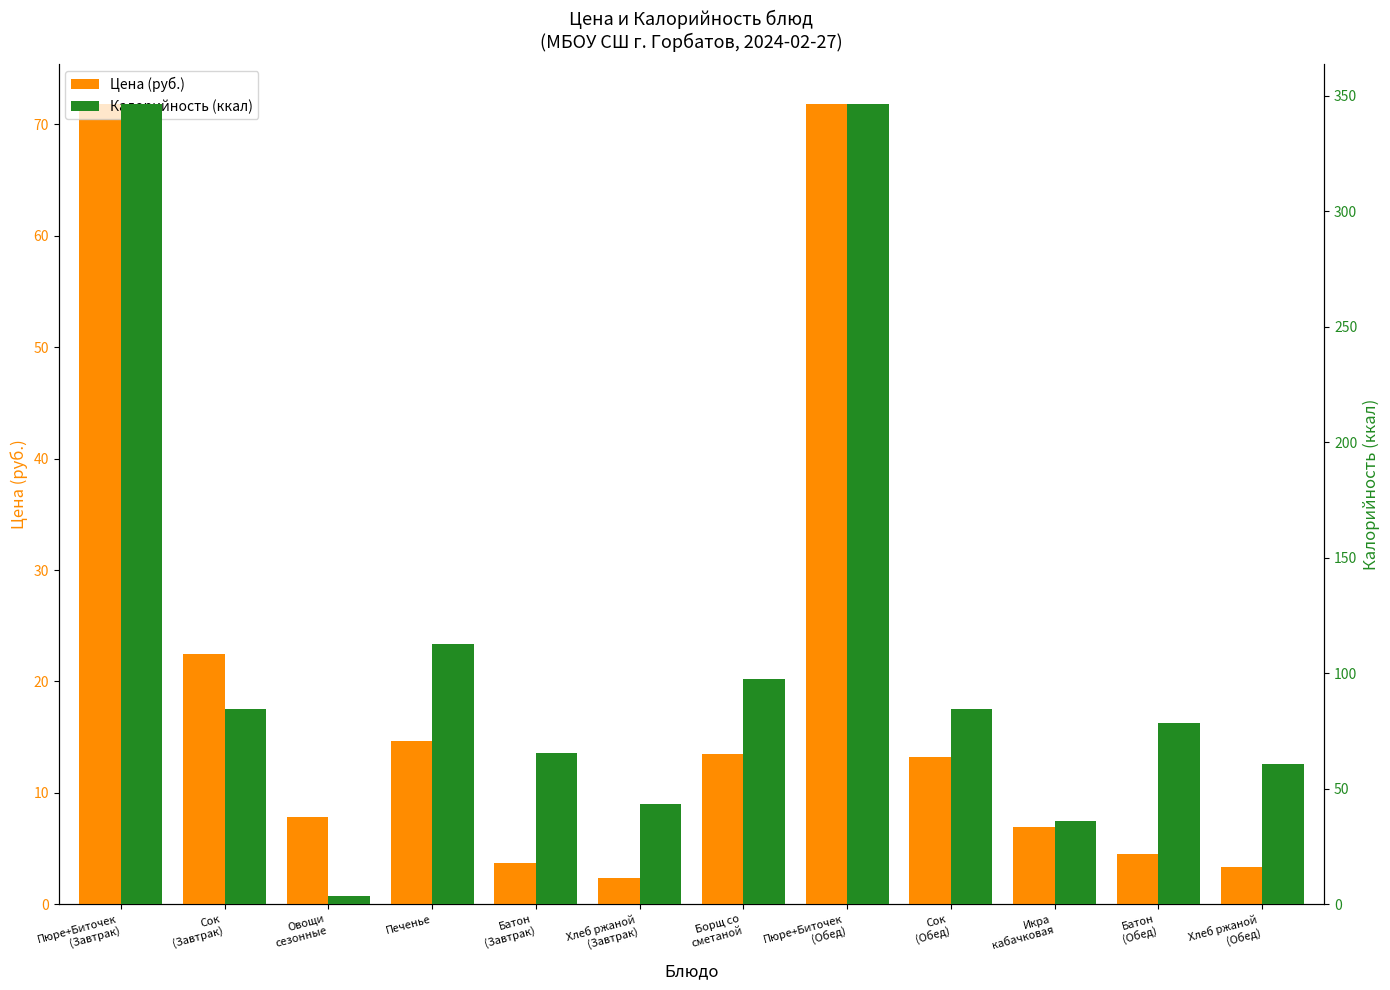

At which category is the sum across all series the highest?

Пюре+Биточек
(Завтрак)